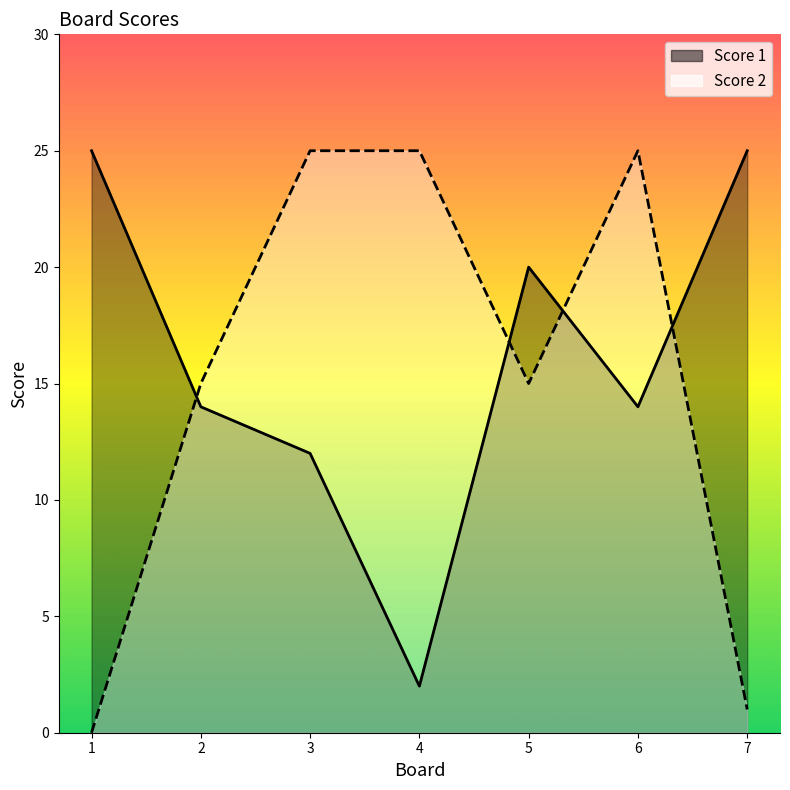

What is the sum of all Score 1 values?

112